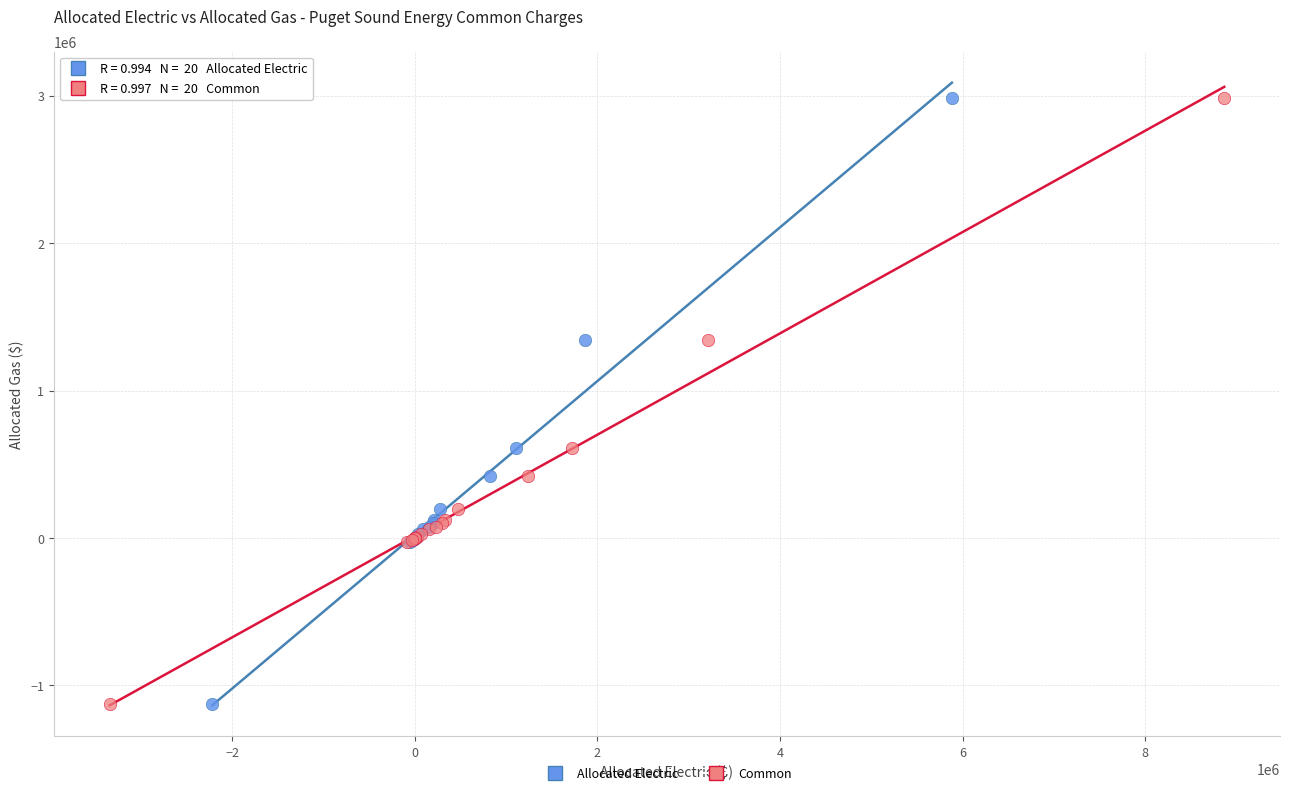

What are all the series names shown in the legend?

Allocated Electric, Common